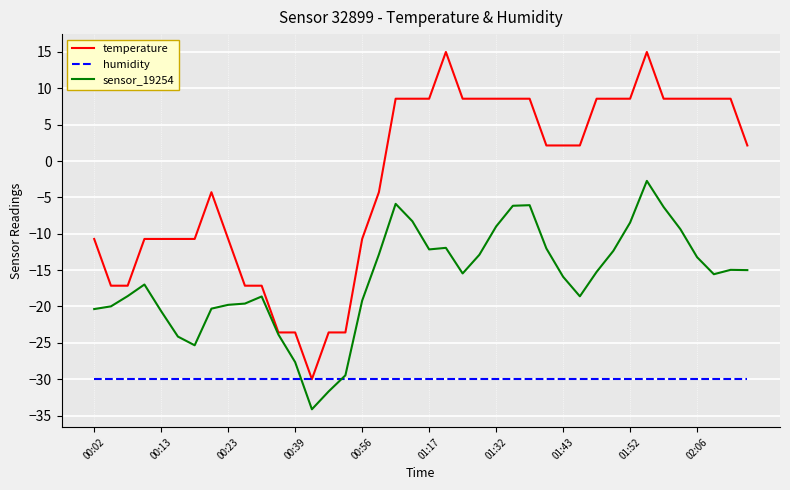

Rank the series by their average value, from highest to lowest.

temperature, sensor_19254, humidity